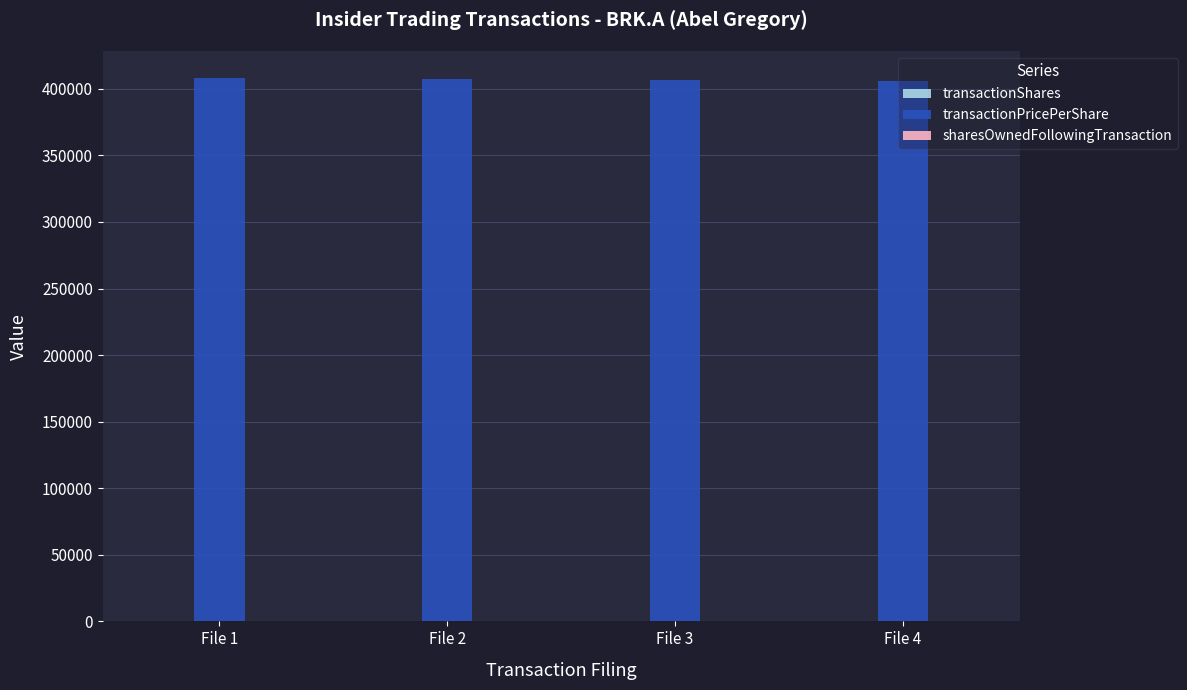

What is the maximum value shown in the chart?

408006